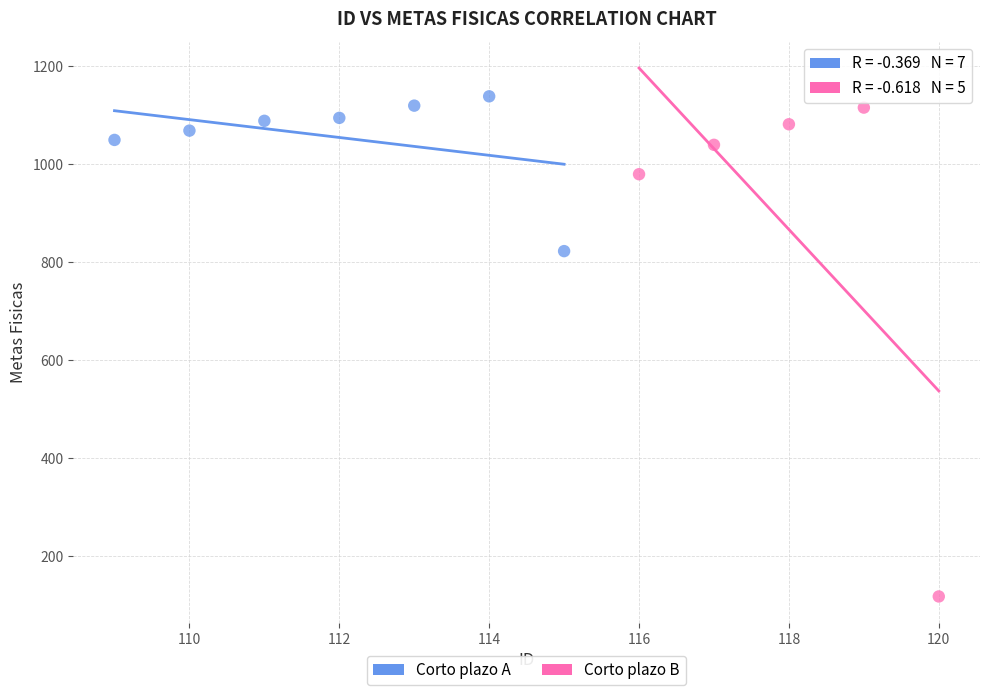

Which series has the widest spread of Y values?

Corto plazo B